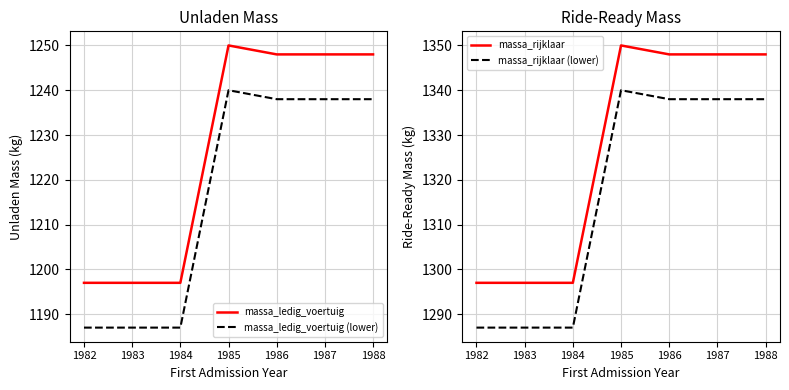

At which category is the sum across all series the highest?

1985